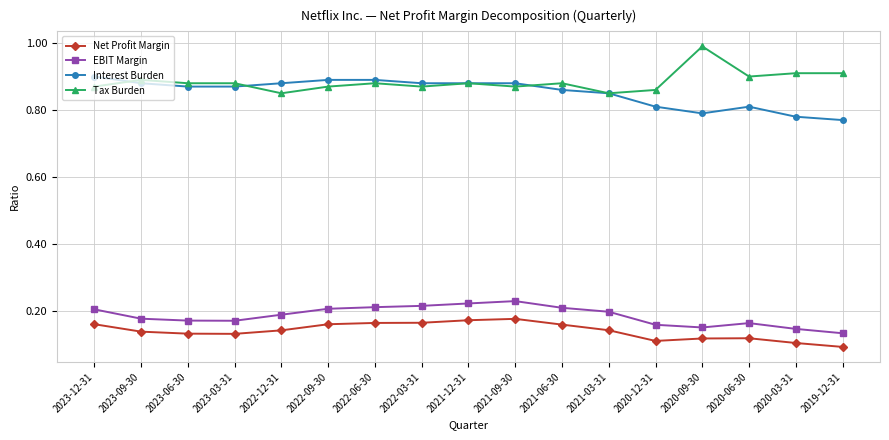

Which series changed the most between 2023-06-30 and 2022-09-30?

EBIT Margin